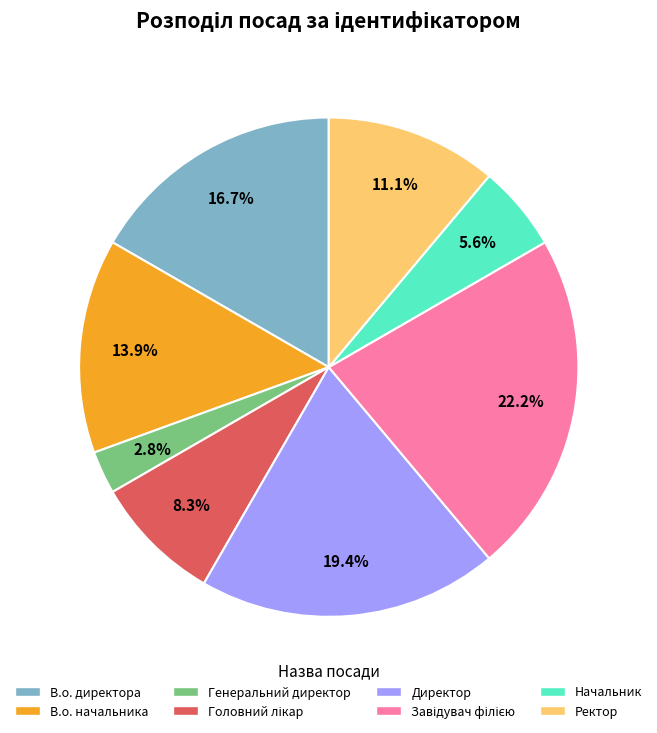

To the nearest percent, what portion does Генеральний директор represent?

3%